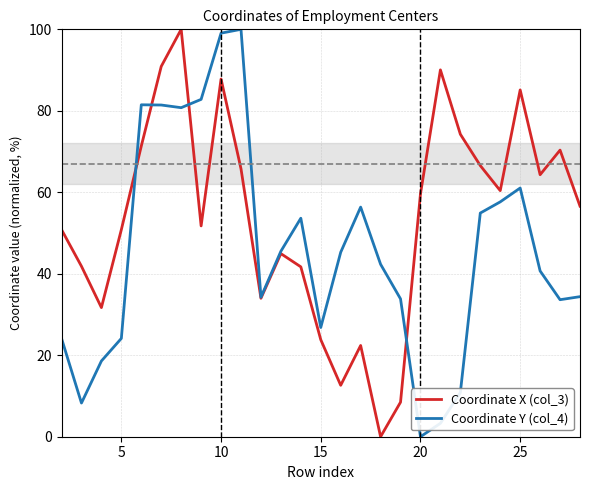

Which series has the largest total across all categories?

Coordinate X (col_3)